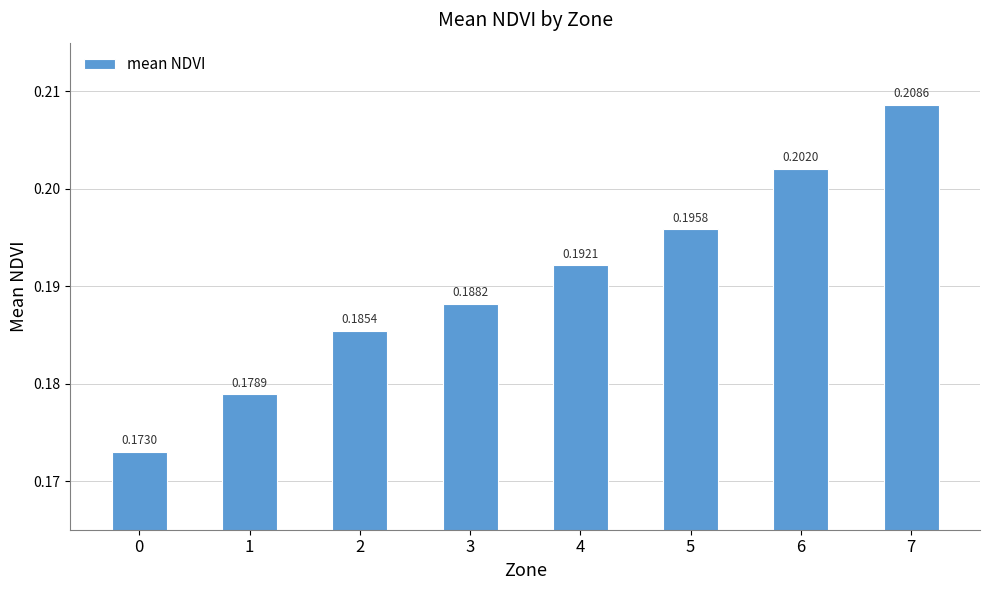

List the labels in order of value, smallest first.

0, 1, 2, 3, 4, 5, 6, 7